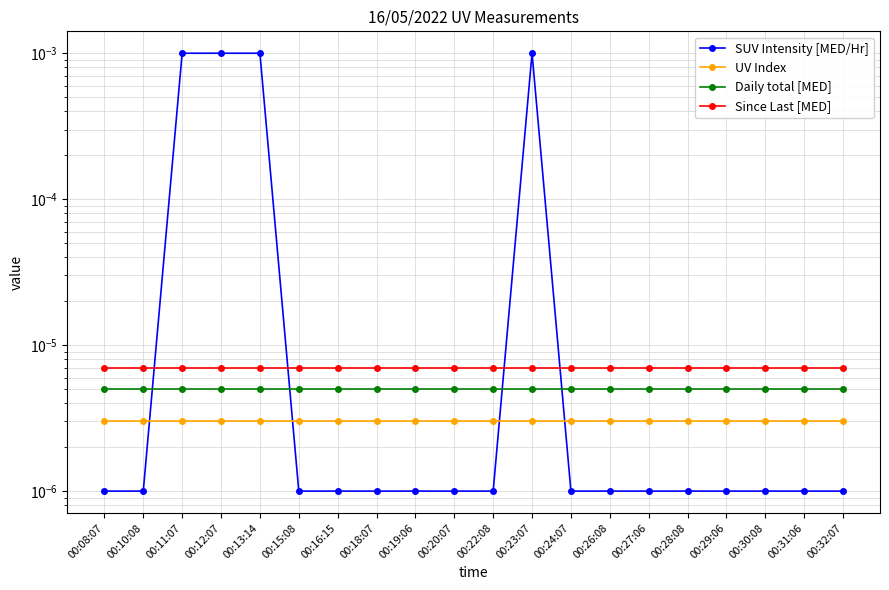

Where is SUV Intensity [MED/Hr] nearest to the value 0?

00:08:07